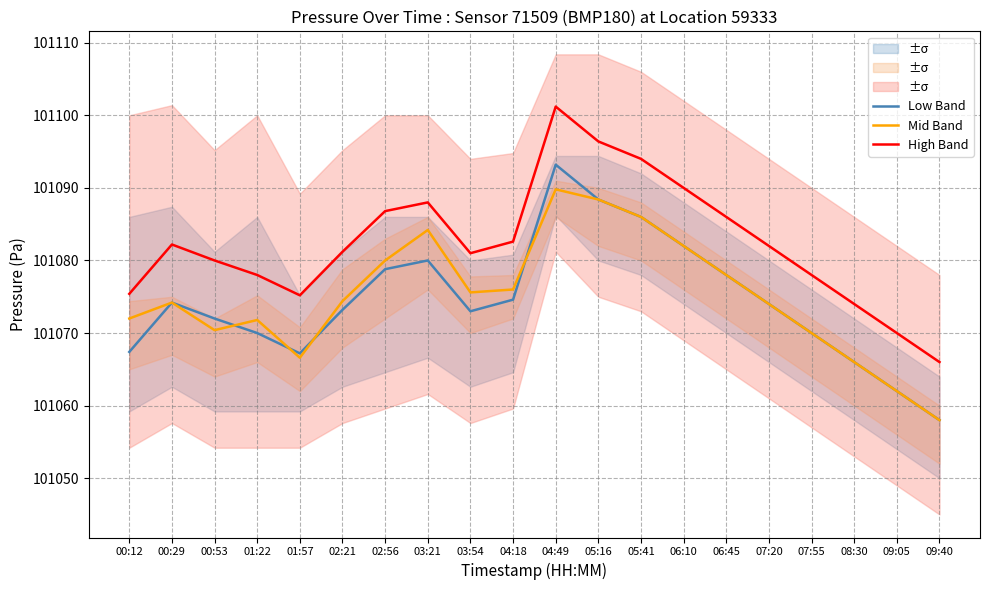

Reading left to right, transcribe all the data shown in this chart.

Low Band: 00:12=101067.4	00:29=101074.2	00:53=101072.0	01:22=101070.0	01:57=101067.2	02:21=101073.2	02:56=101078.8	03:21=101080.0	03:54=101073.0	04:18=101074.6	04:49=101093.2	05:16=101088.4	05:41=101086.0	06:10=101082.0	06:45=101078.0	07:20=101074.0	07:55=101070.0	08:30=101066.0	09:05=101062.0	09:40=101058.0
Mid Band: 00:12=101072.0	00:29=101074.2	00:53=101070.4	01:22=101071.8	01:57=101066.6	02:21=101074.4	02:56=101080.0	03:21=101084.2	03:54=101075.6	04:18=101076.0	04:49=101089.8	05:16=101088.4	05:41=101086.0	06:10=101082.0	06:45=101078.0	07:20=101074.0	07:55=101070.0	08:30=101066.0	09:05=101062.0	09:40=101058.0
High Band: 00:12=101075.4	00:29=101082.2	00:53=101080.0	01:22=101078.0	01:57=101075.2	02:21=101081.2	02:56=101086.8	03:21=101088.0	03:54=101081.0	04:18=101082.6	04:49=101101.2	05:16=101096.4	05:41=101094.0	06:10=101090.0	06:45=101086.0	07:20=101082.0	07:55=101078.0	08:30=101074.0	09:05=101070.0	09:40=101066.0